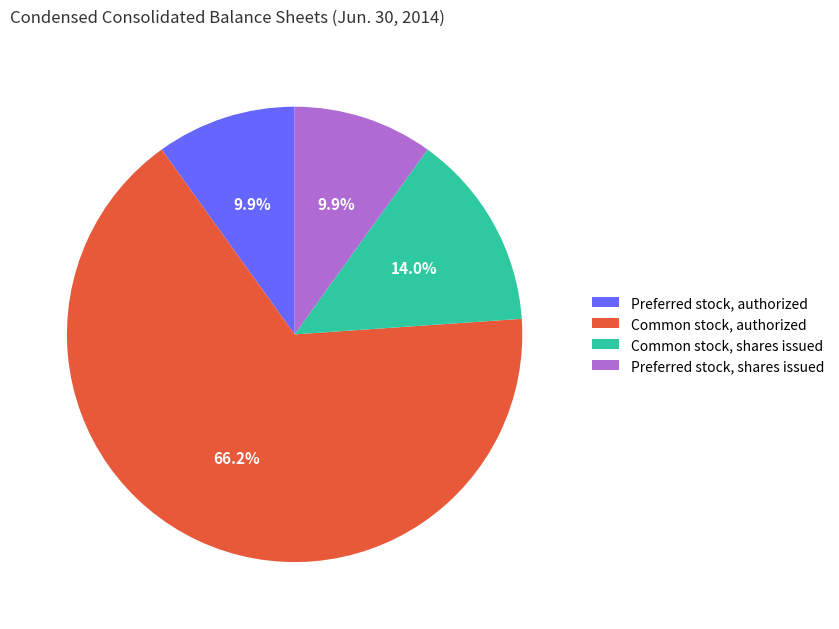

True or false: Preferred stock, shares issued accounts for 10% of the total.

True